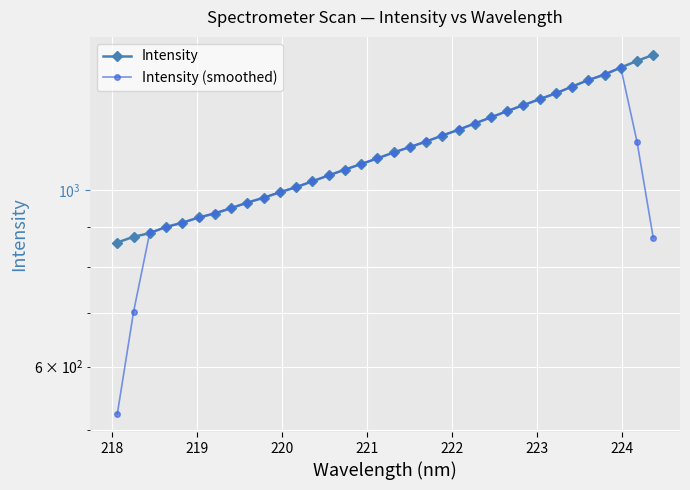

Between which two adjacent categories do Intensity and Intensity (smoothed) first intersect?

218 and 219